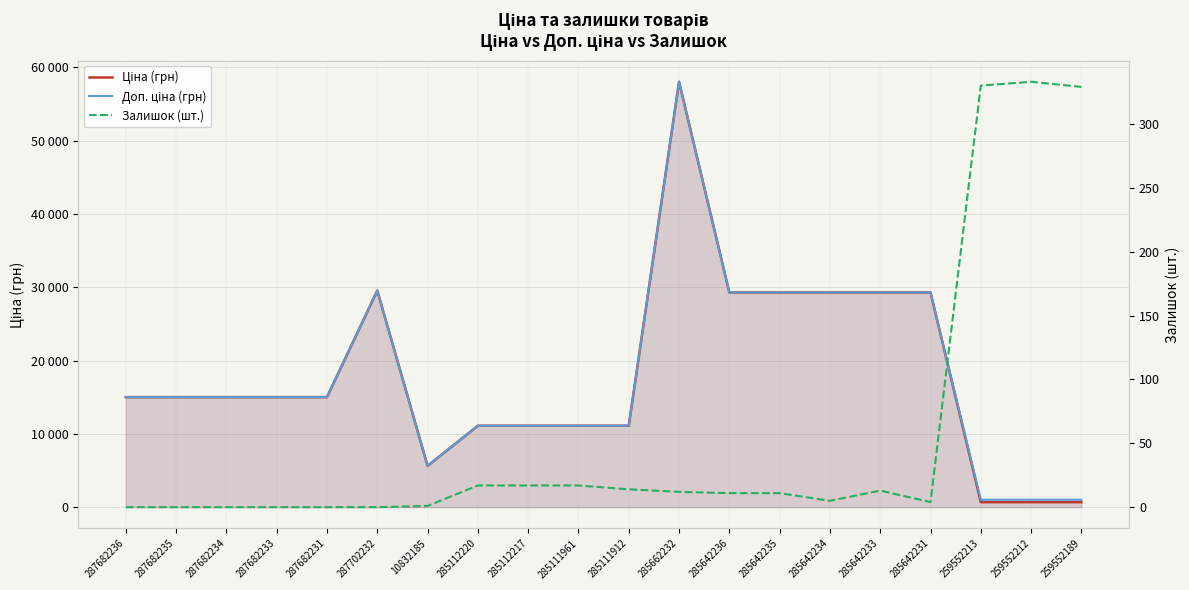

What is the highest value of the Залишок (шт.) series?

333.0